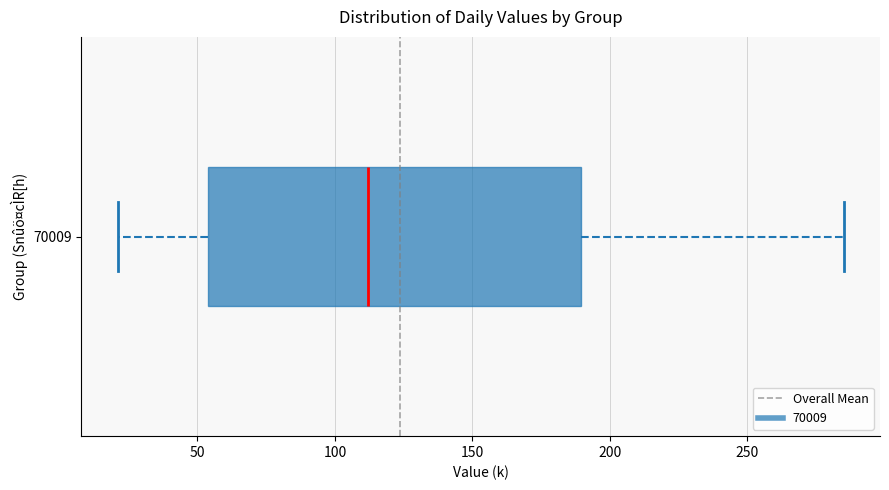

Where does the left whisker of the box at y = 70009 end on the x-axis? The values are not printed on the chart, so give them approximately, as read against the axis.

20